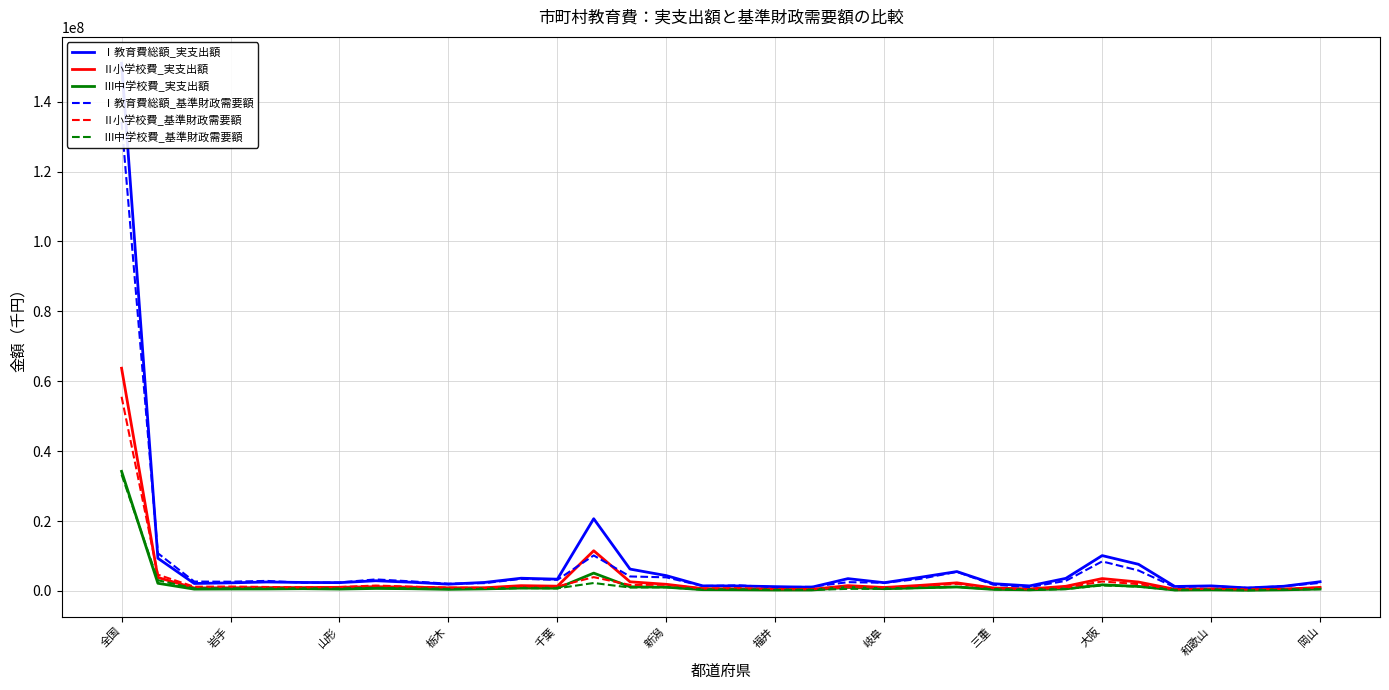

What is the highest value of the Ⅲ中学校費_実支出額 series?

34232509